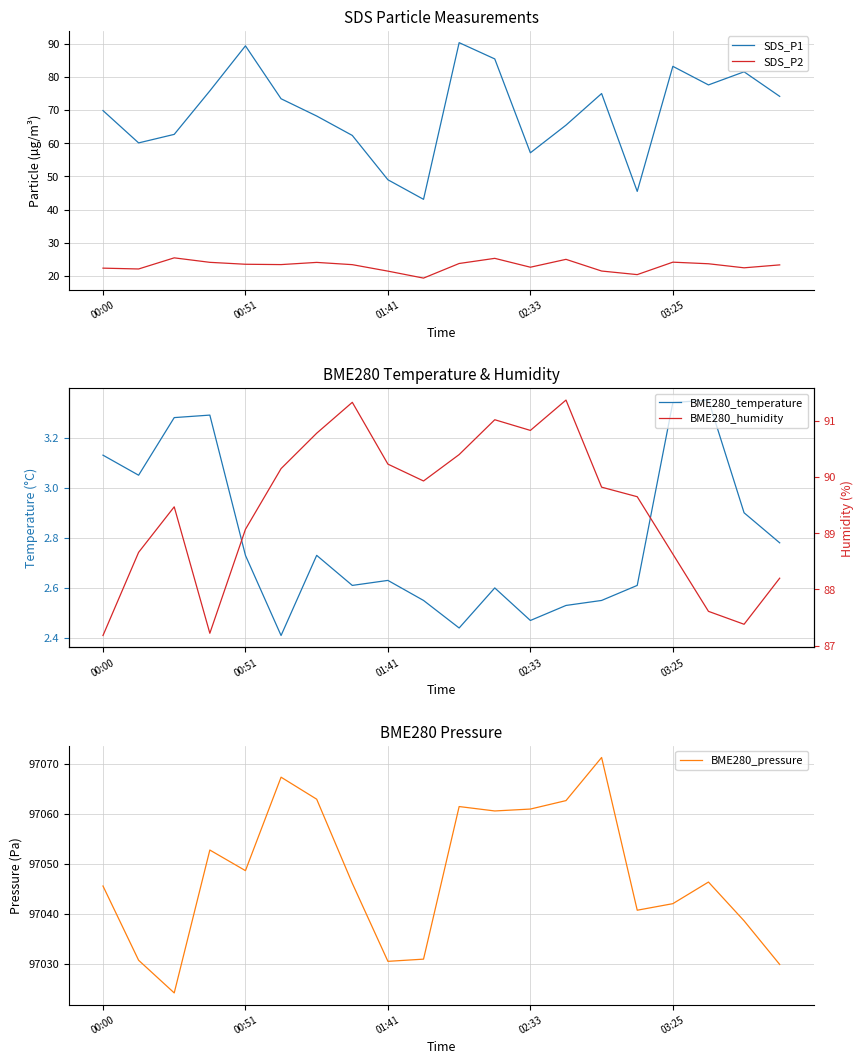

What is the sum of all SDS_P1 values?

1388.5